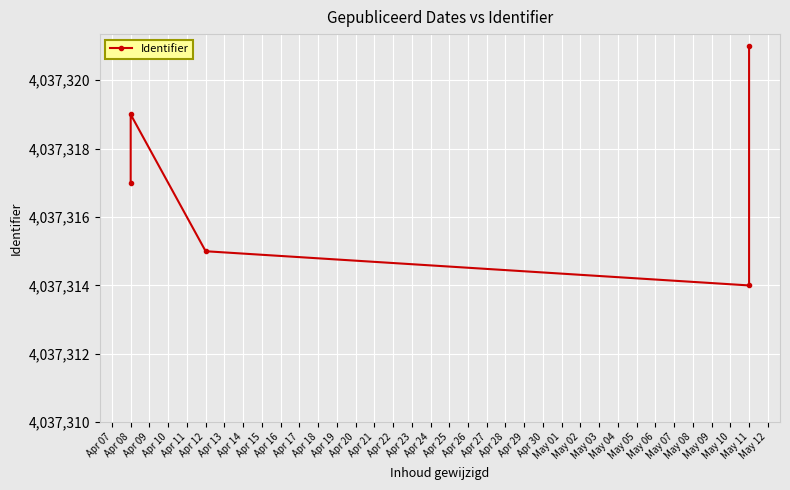

What is the change in value from Apr 08 to Apr 12?

-2